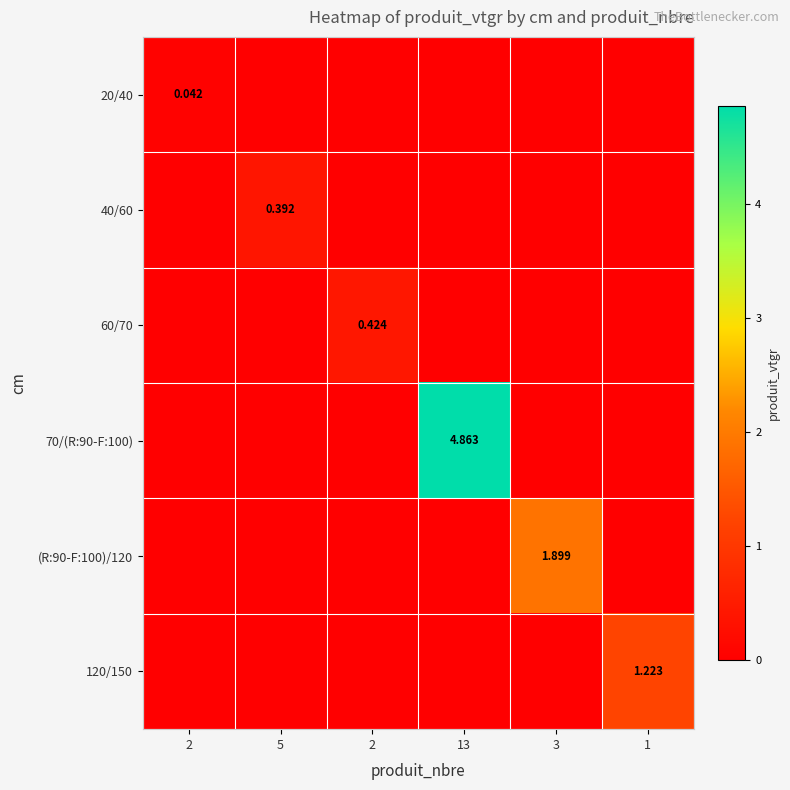

Which category has the lowest value in the 120/150 series?

2